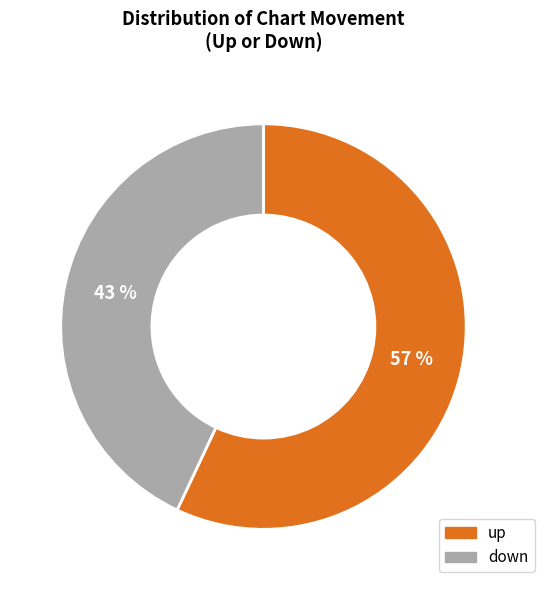

What is the ratio of the value at up to the value at down?

1.3